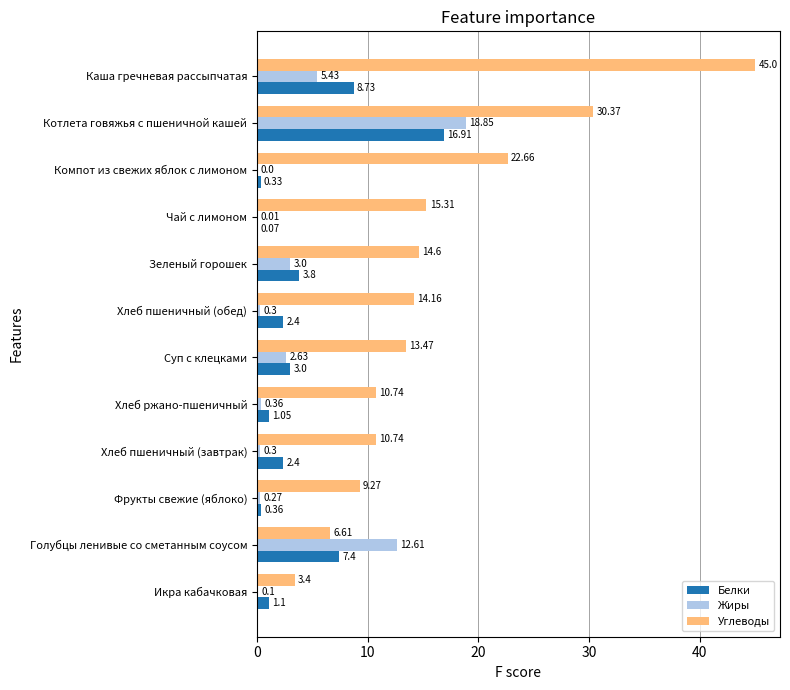

What is the total value across all series at Котлета говяжья с пшеничной кашей?

66.1